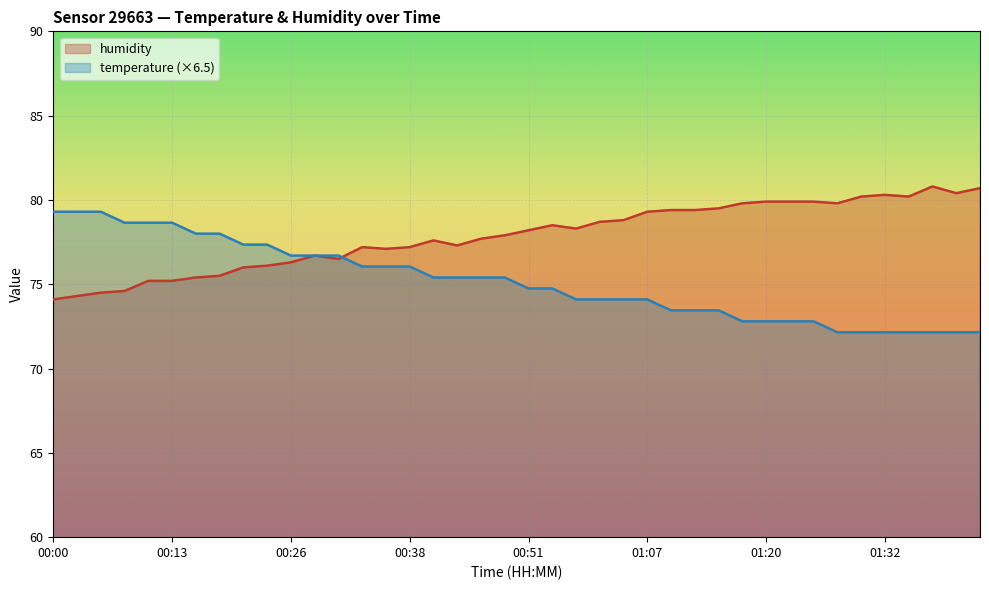

What is the label of the 9th point from the left?

00:21